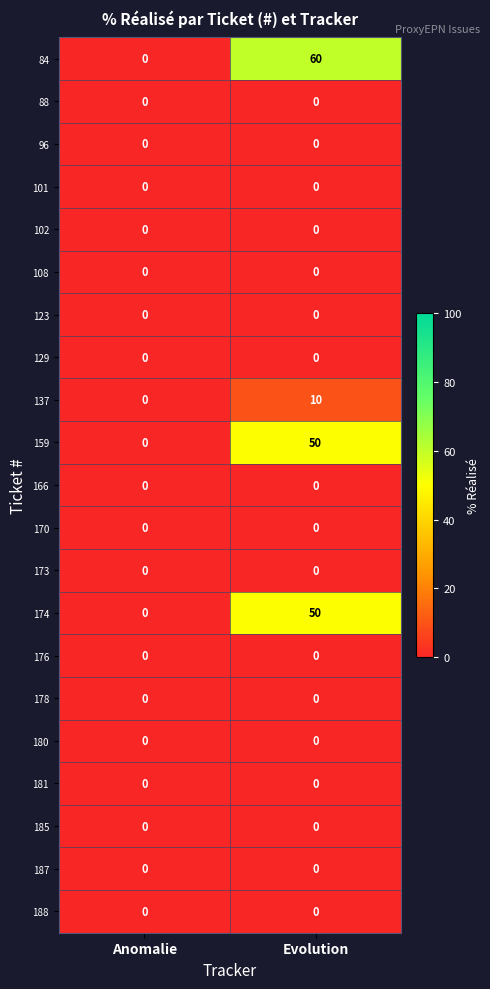

What is the spread (max minus min) of values at Evolution?

60